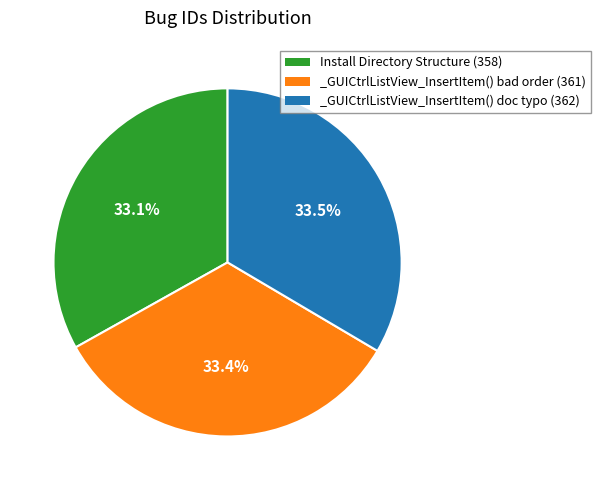

Does any single category account for the majority?

No